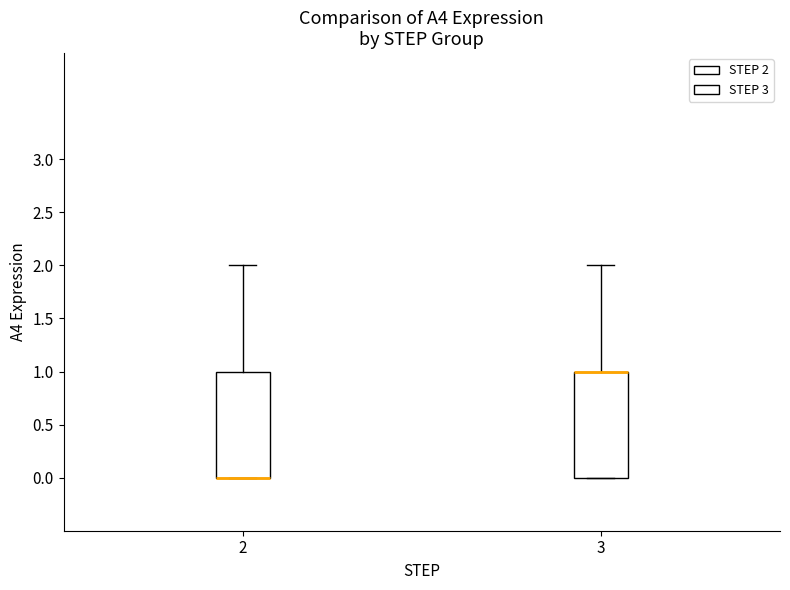

Where is the lower edge of the box at x = 2 on the y-axis? The values are not printed on the chart, so give them approximately, as read against the axis.

0